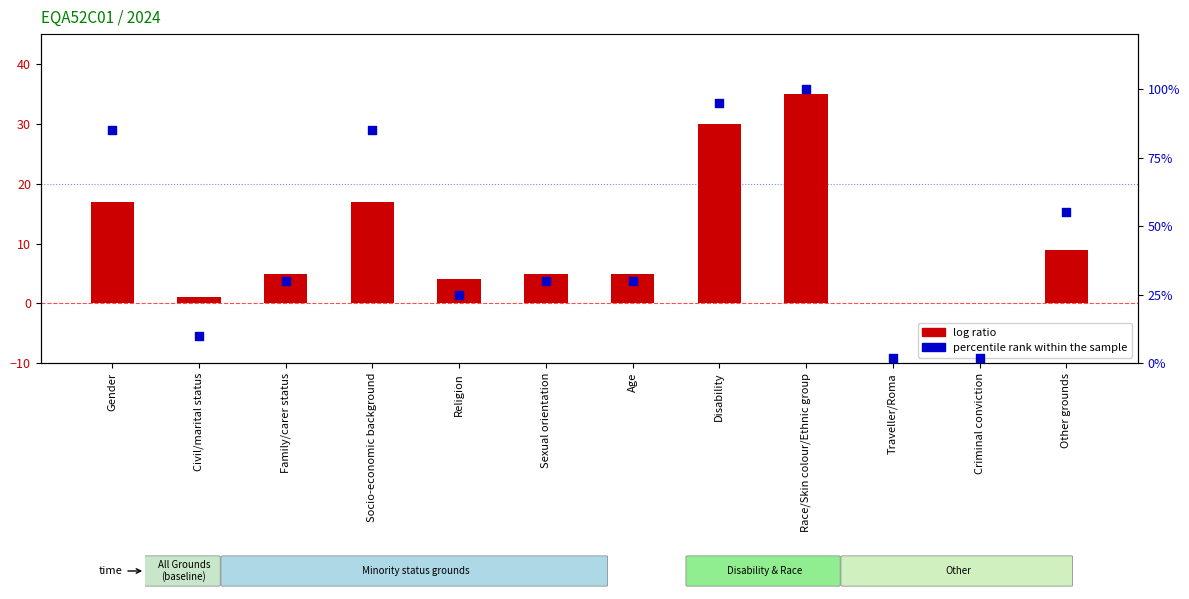

What are all the series names shown in the legend?

log ratio, percentile rank within the sample